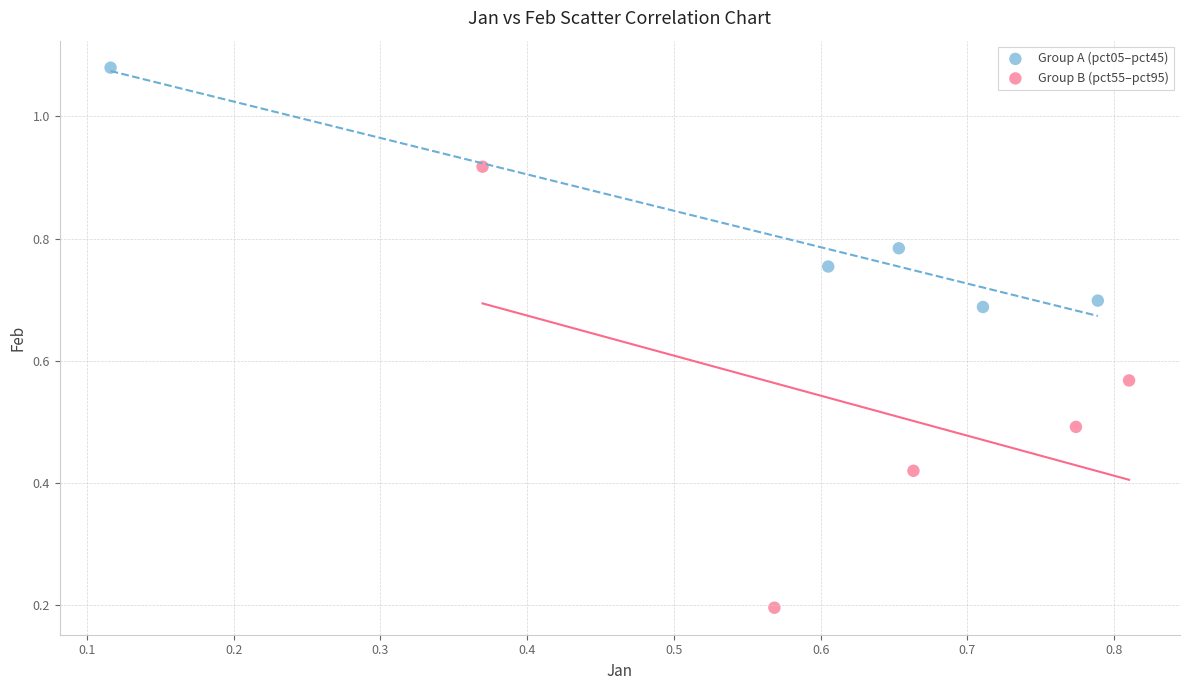

What are all the series names shown in the legend?

Group A (pct05–pct45), Group B (pct55–pct95)